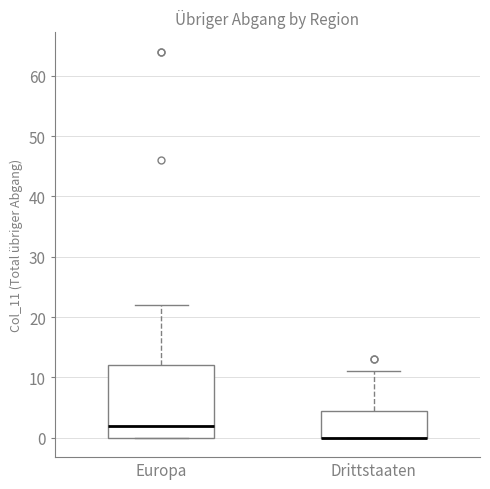

Reading left to right, transcribe this box plot: for each box, give where its median line is, the range the box spans, and where its two whiskers end, as read against the y-axis. The values are not printed on the chart, so give them approximately, as read against the axis.

Europa: median 2, box 0 to 12, whiskers 0 to 22
Drittstaaten: median 0 (drawn on the box's lower edge), box 0 to 5, whiskers 0 to 11